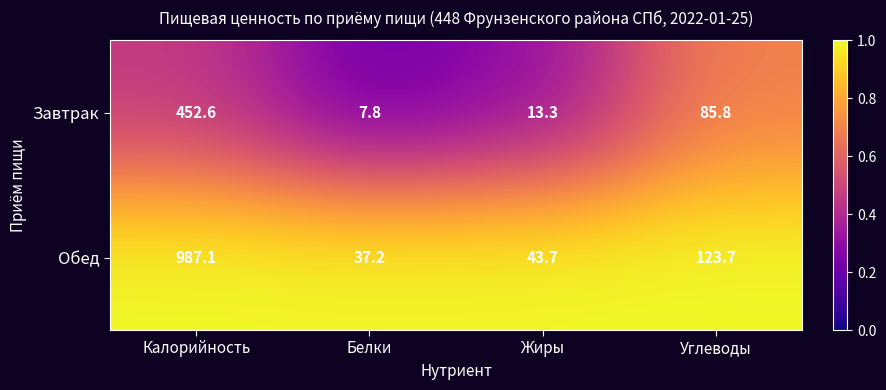

Reading left to right, list all the values displayed in this chart.

Завтрак: Калорийность=452.6	Белки=7.8	Жиры=13.3	Углеводы=85.8
Обед: Калорийность=987.1	Белки=37.2	Жиры=43.7	Углеводы=123.7